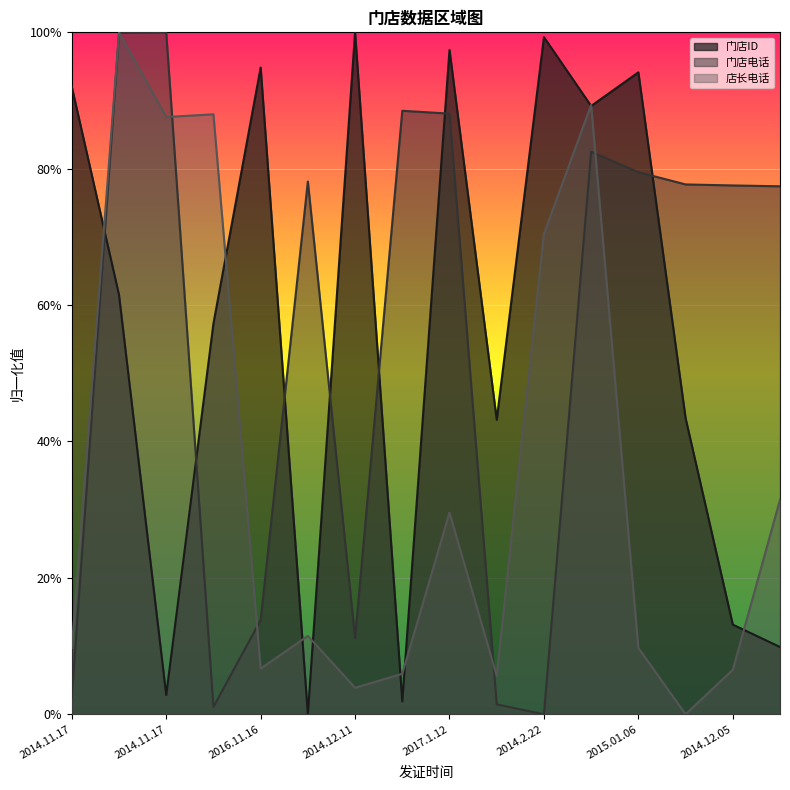

At 2014.12.11, list the series in order from largest to smallest.

门店ID, 门店电话, 店长电话